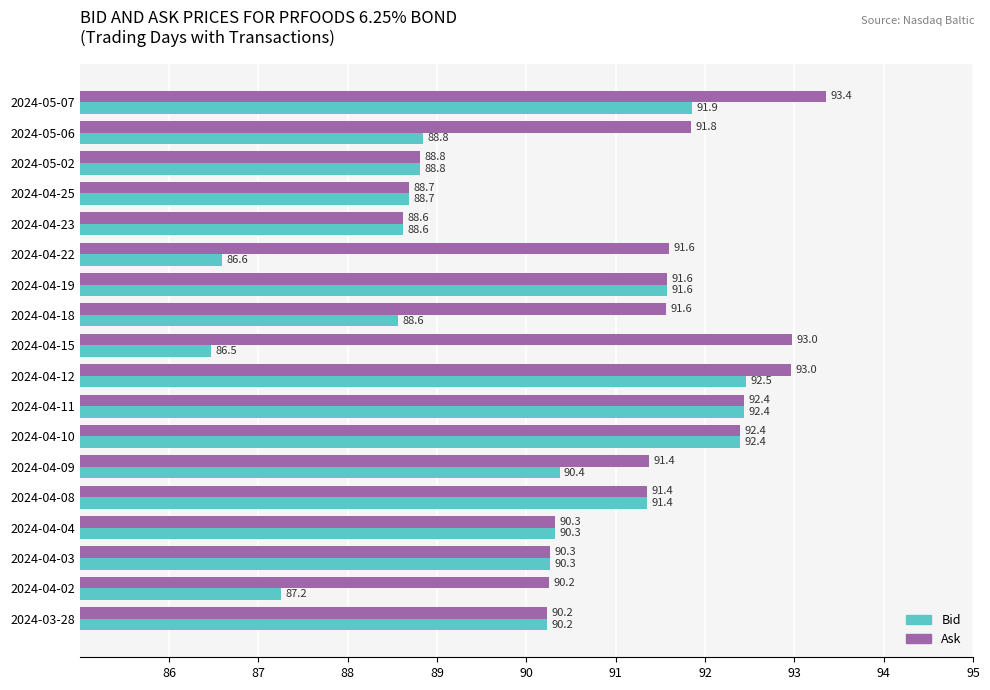

Rank the series by their average value, from highest to lowest.

Ask, Bid